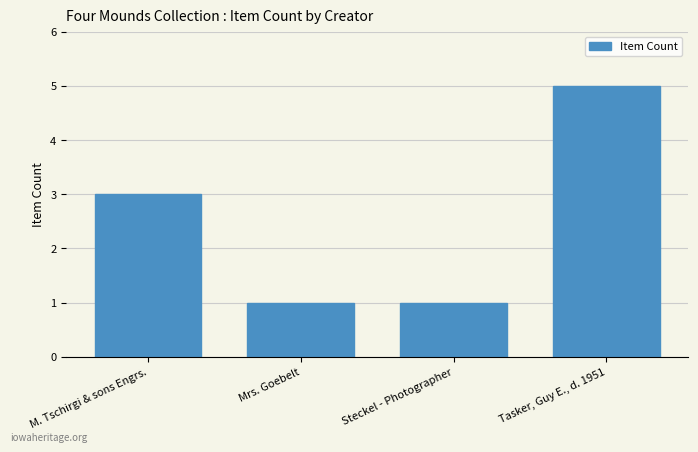

What is the change in value from M. Tschirgi & sons Engrs. to Steckel - Photographer?

-2